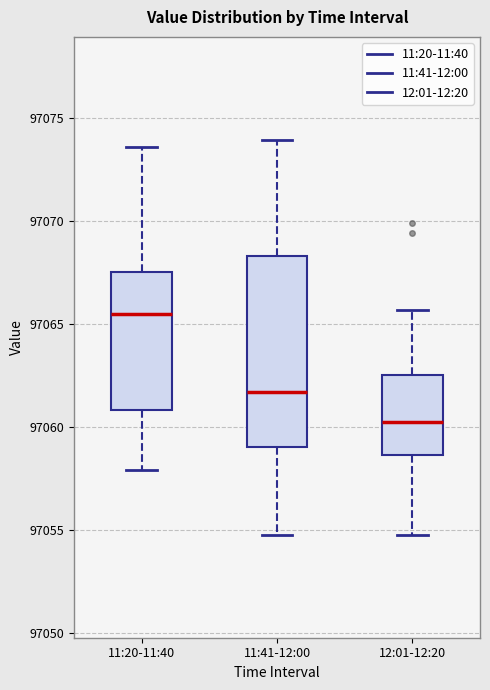

Reading left to right, read every box against the y-axis: the position of its median line, the range the box covers, and the ends of its whiskers. The values are not printed on the chart, so give them approximately, as read against the axis.

11:20-11:40: median 97065.5, box 97061.0 to 97067.5, whiskers 97058.0 to 97073.5
11:41-12:00: median 97061.5, box 97059.0 to 97068.5, whiskers 97055.0 to 97074.0
12:01-12:20: median 97060.5, box 97058.5 to 97062.5, whiskers 97055.0 to 97065.5